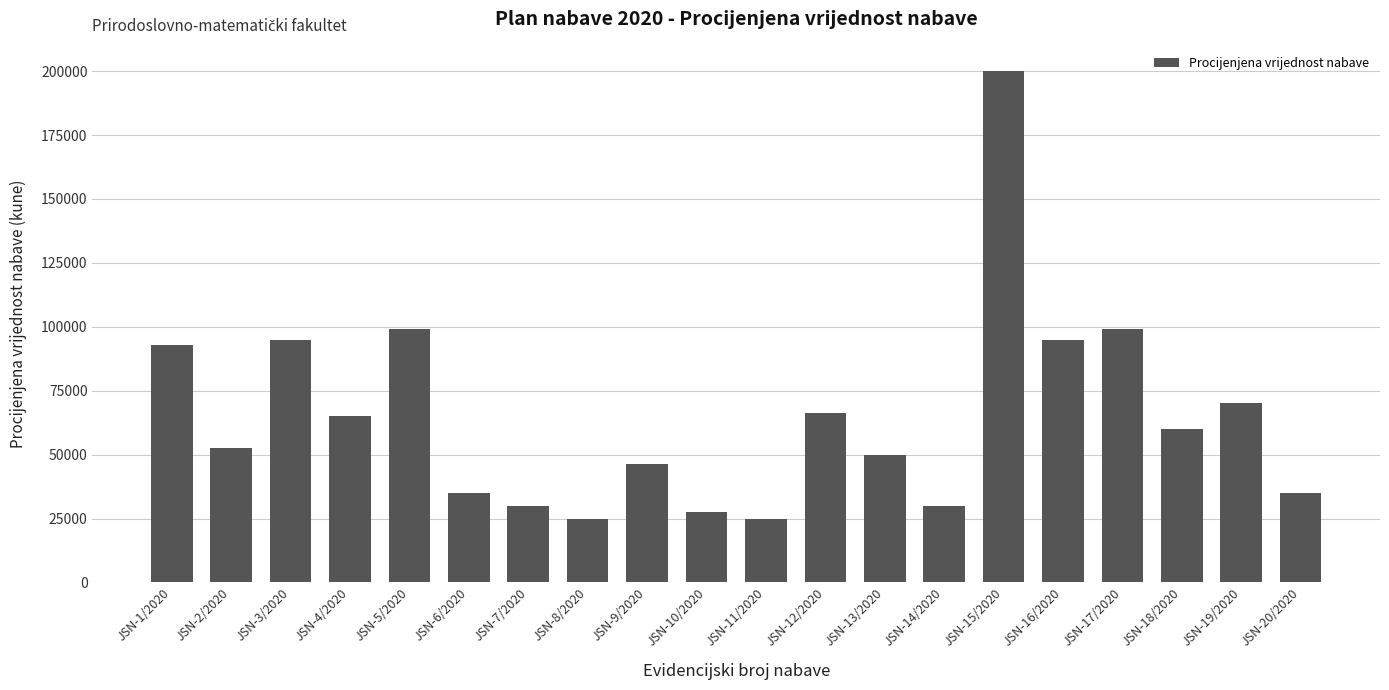

Is it true that the value at JSN-7/2020 is 15686.6?

False